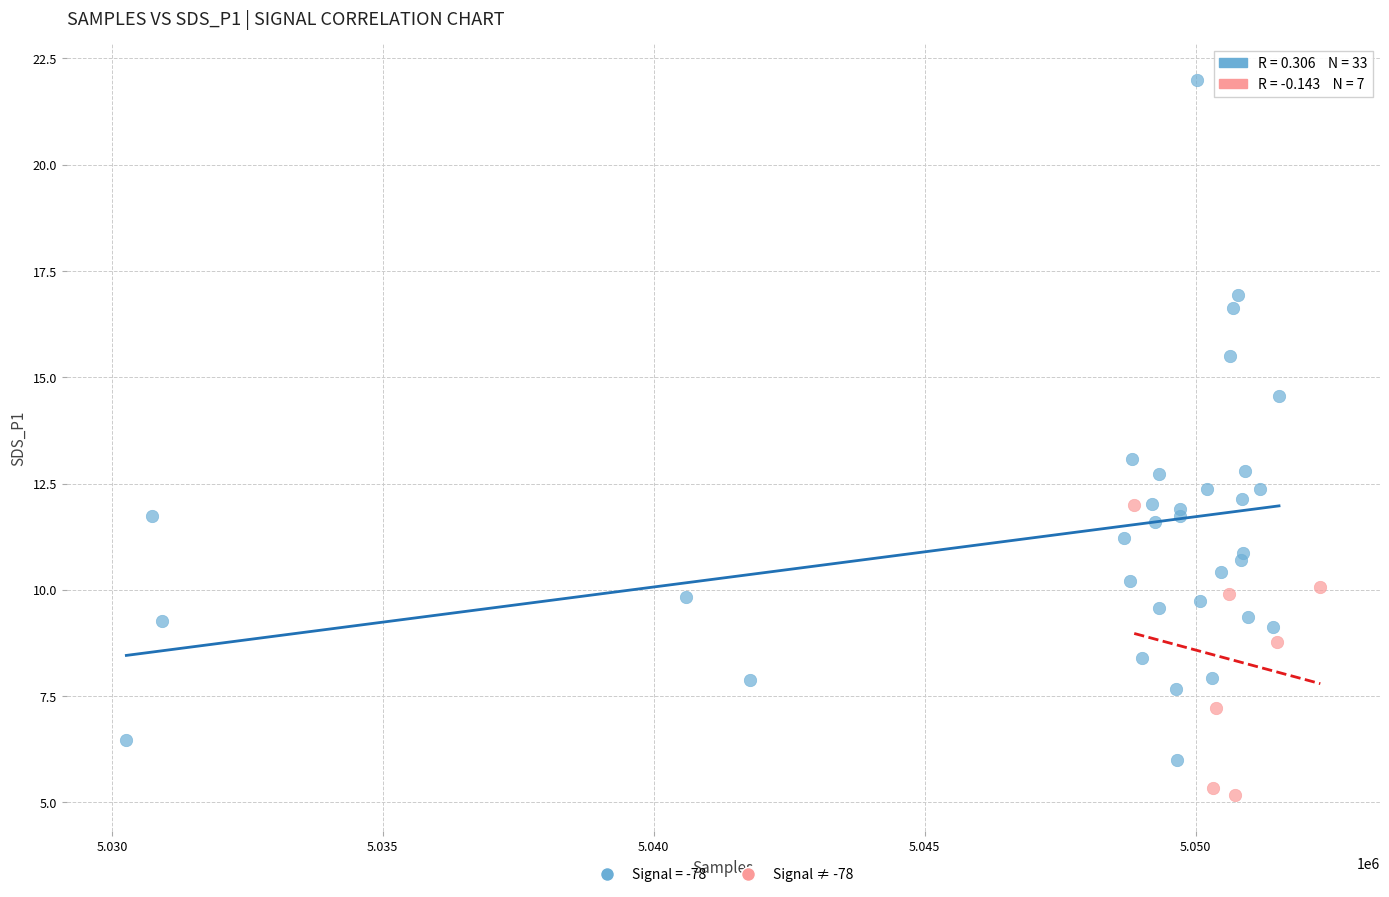

Which series has the widest spread of Y values?

Signal = -78